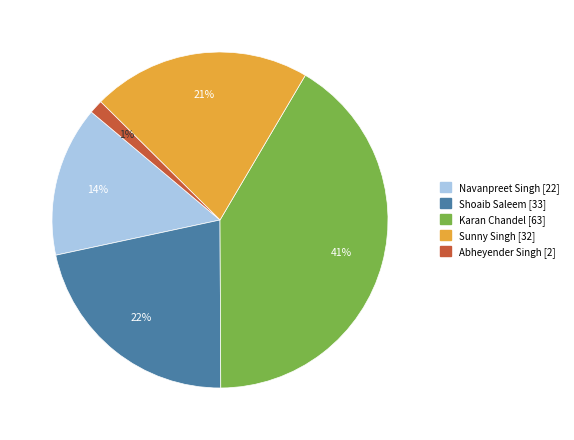

Which slice is the largest?

Karan Chandel